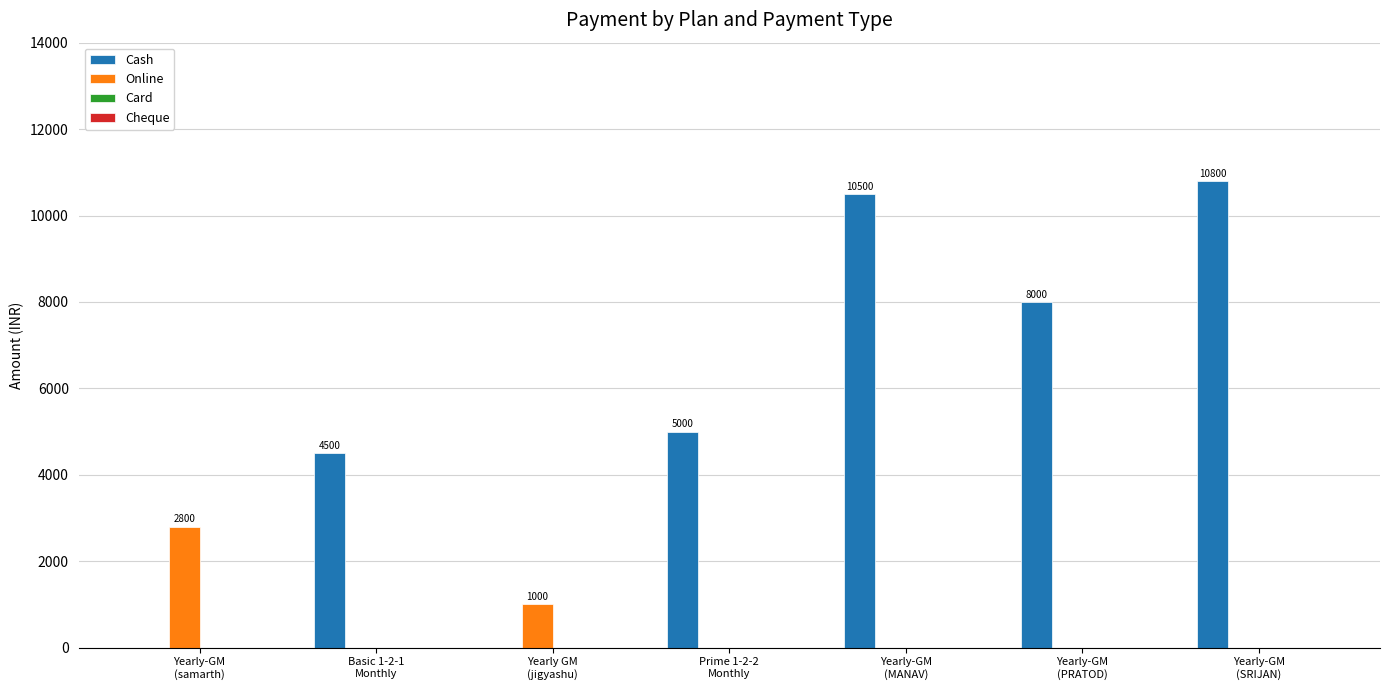

What is the total value across all series at Yearly-GM
(MANAV)?

10500